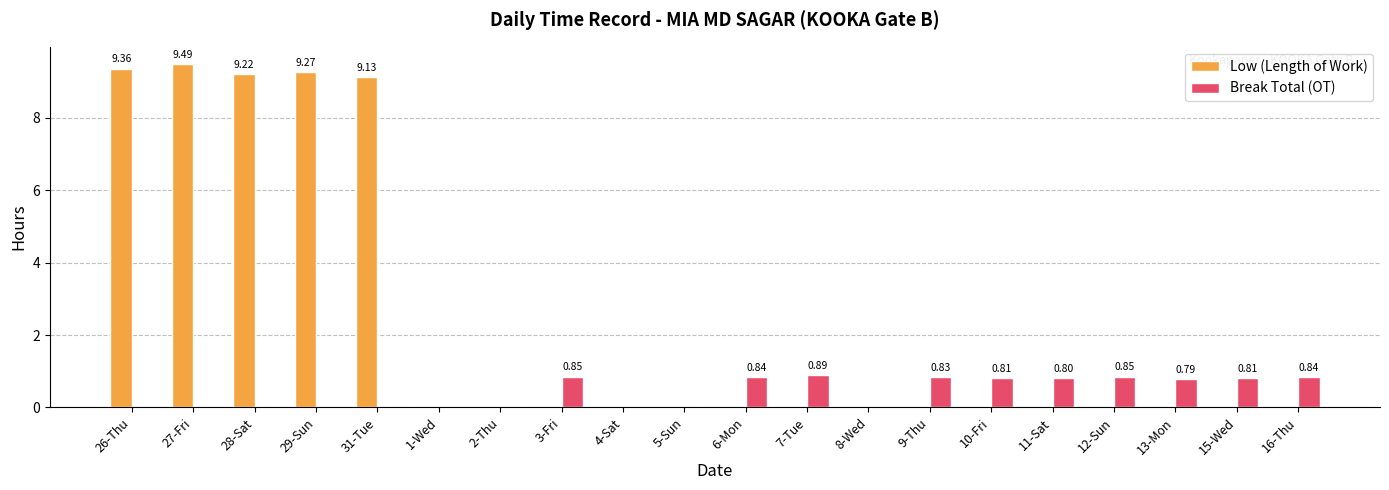

Count the Break Total (OT) values in the range 0 to 1.

20